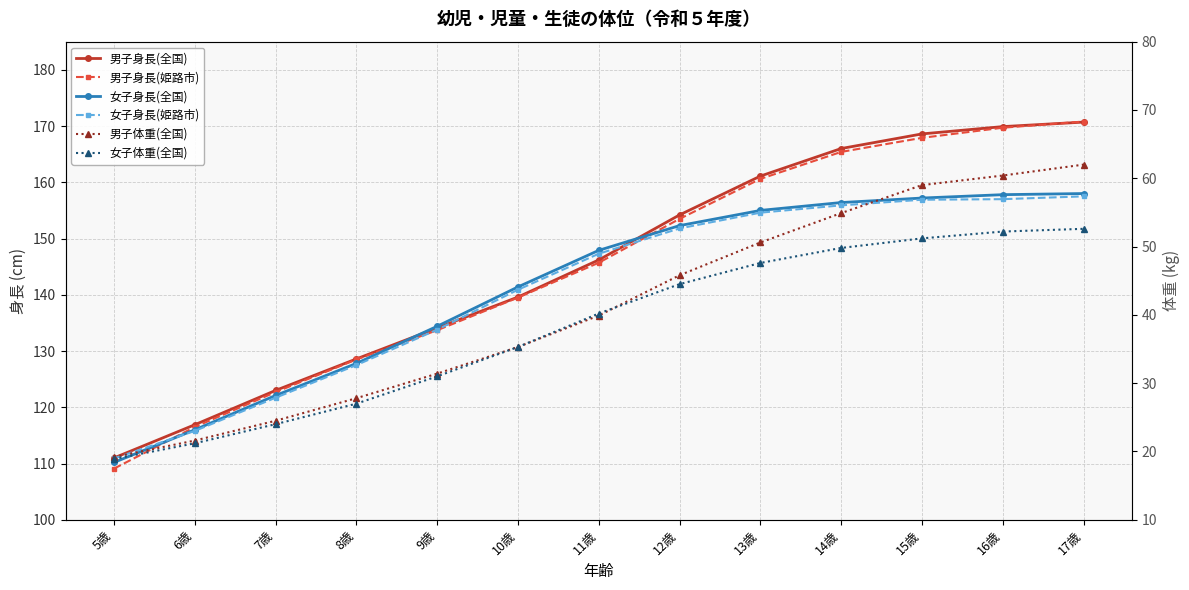

What is the lowest value of the 女子身長(姫路市) series?

110.9